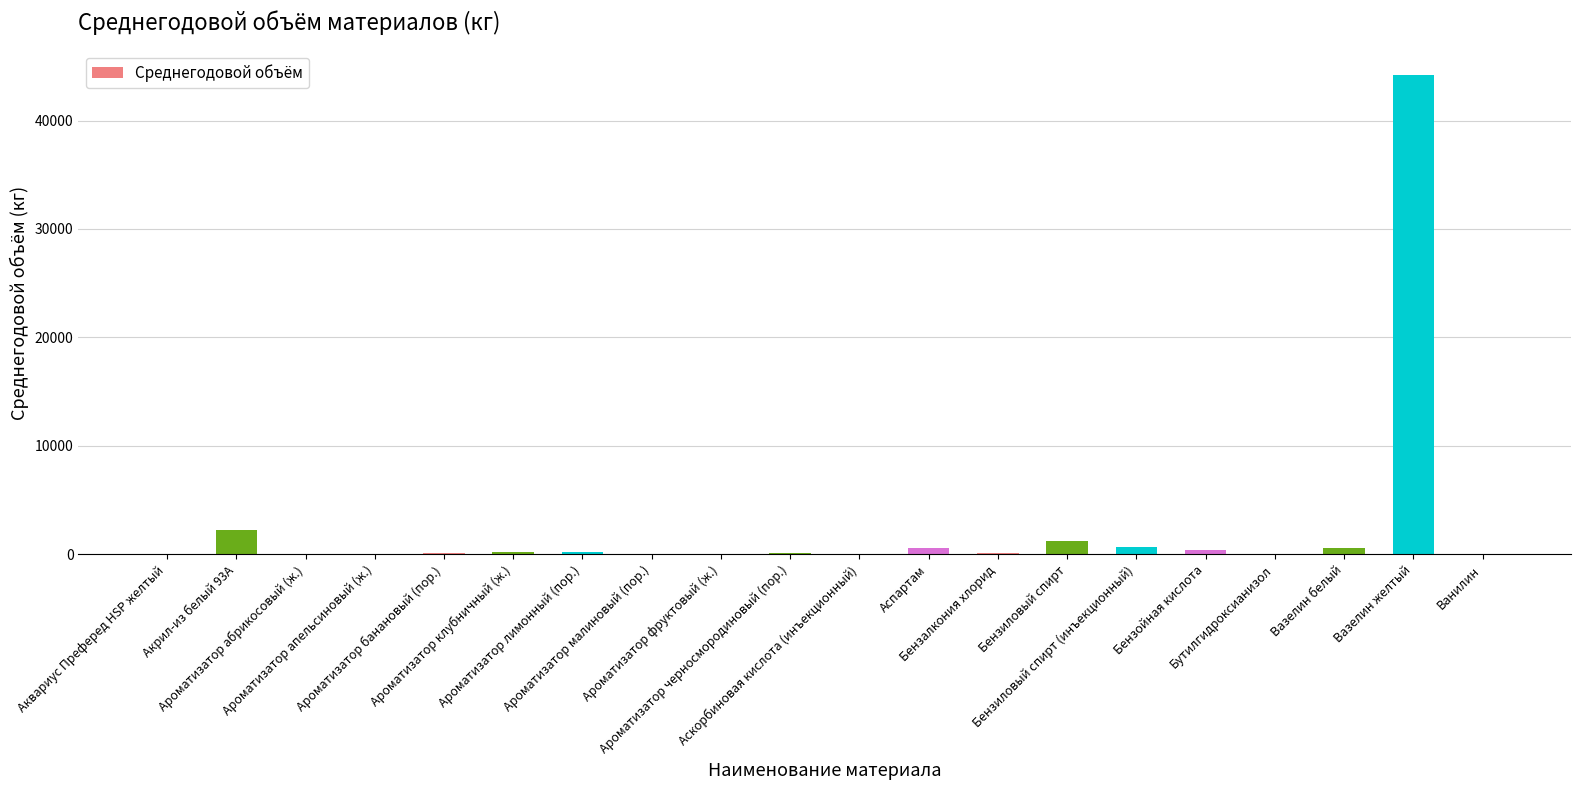

What is the sum of all values?

50879.9